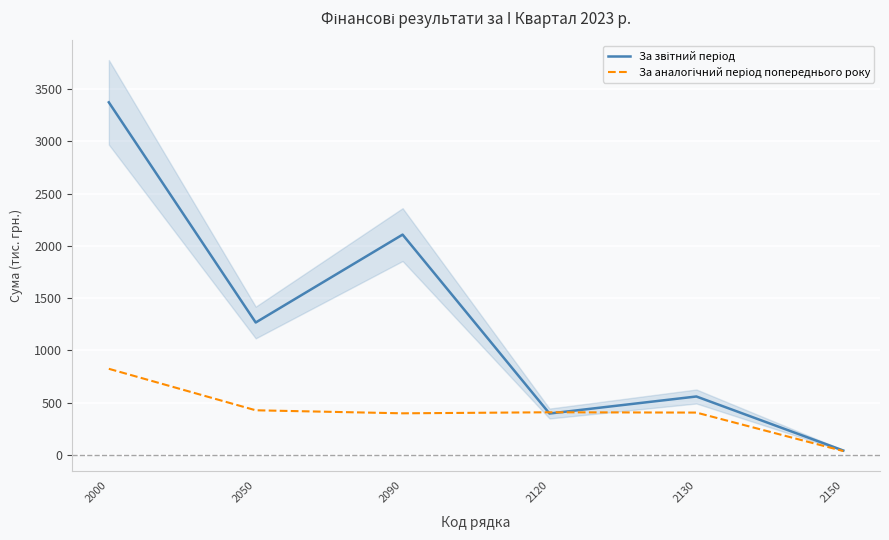

Is the value of За аналогічний період попереднього року at 2050 greater than the value of За звітний період at 2150?

Yes